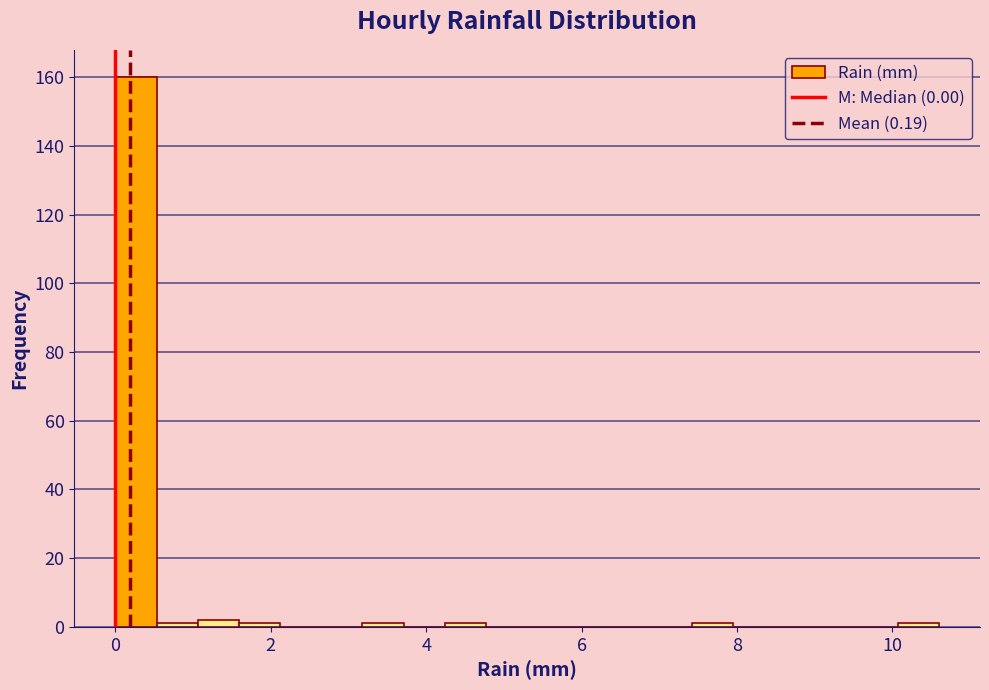

Read against the x-axis, roughly where is the centre of the tallest bar?

0.2